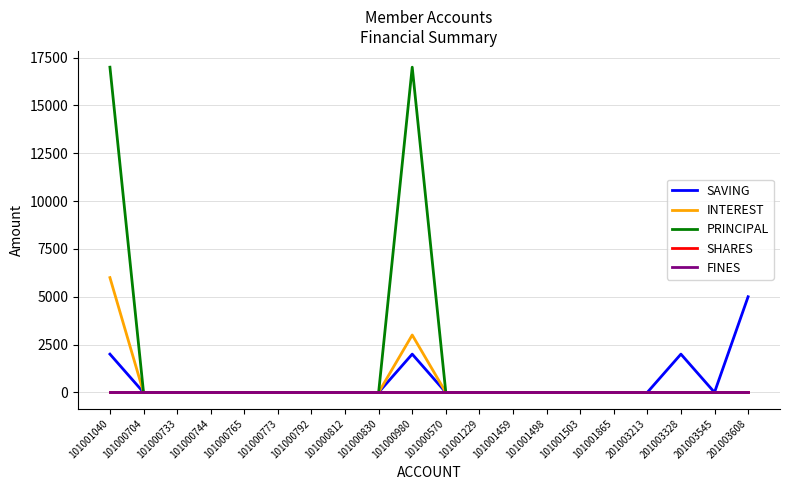

Does the chart have visible grid lines?

Yes